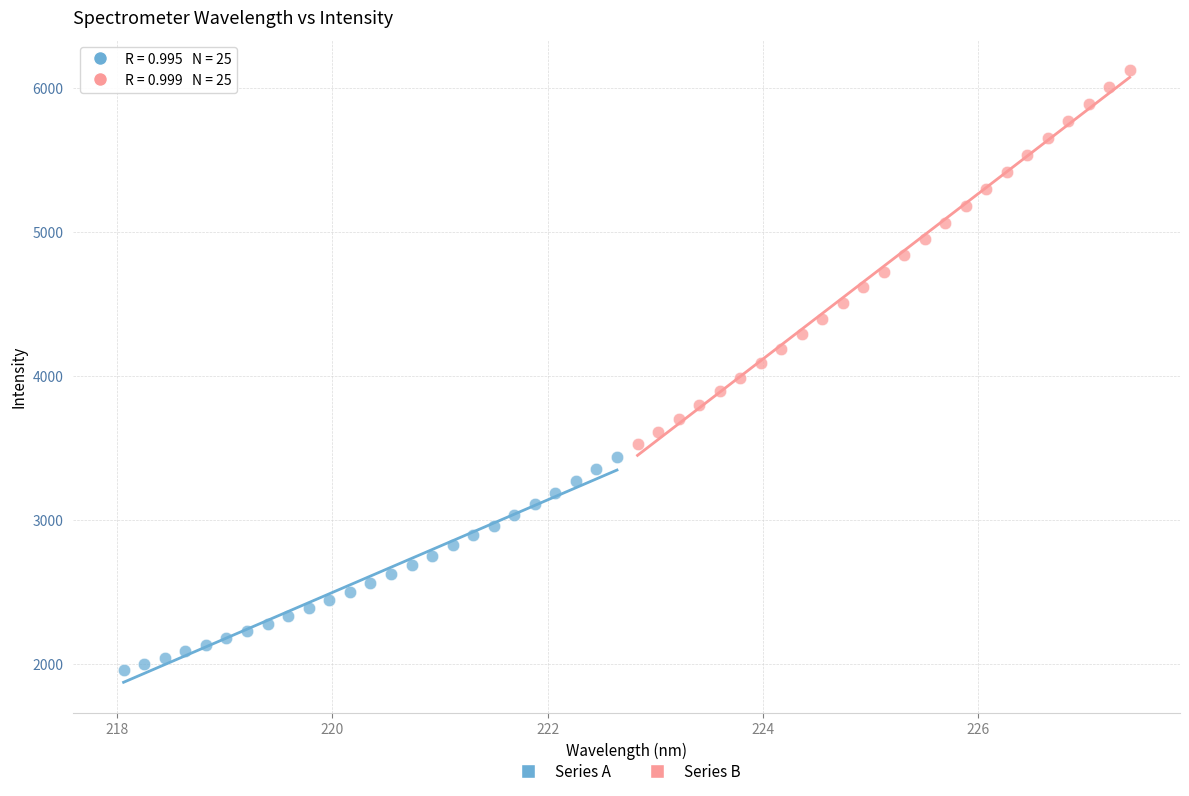

Which series contains the lowest Y value?

Series A